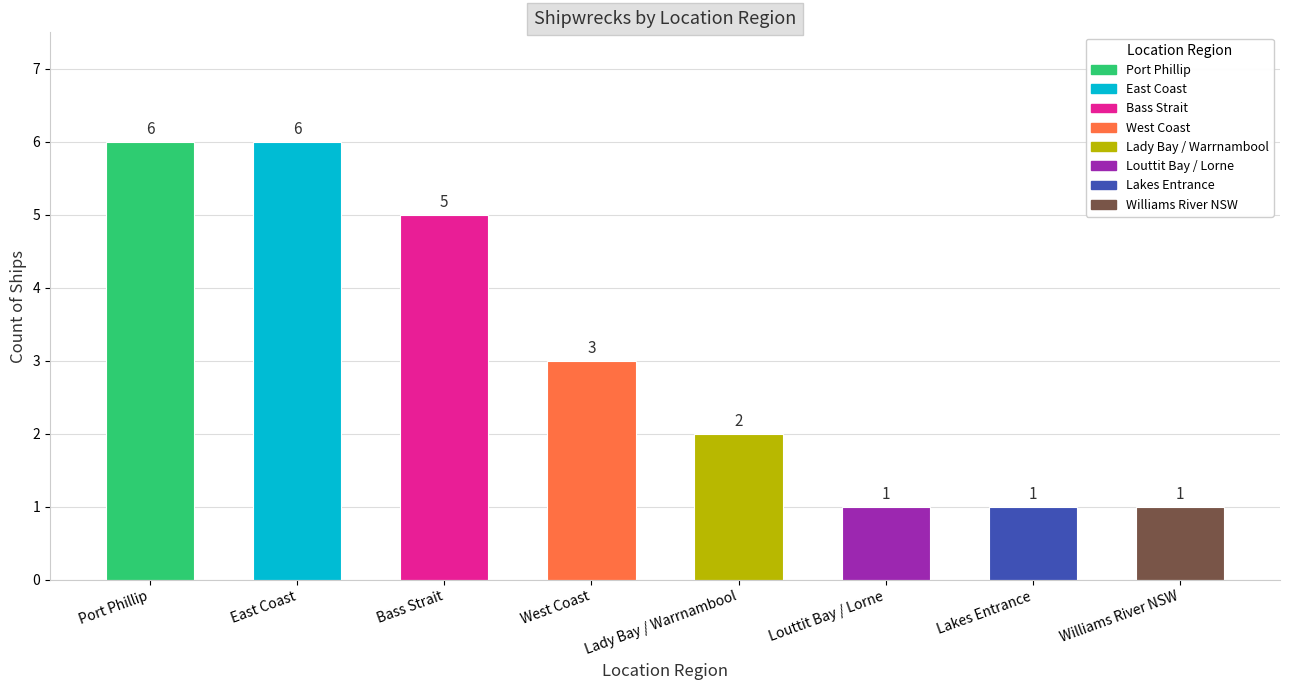

Where is the data nearest to the value 3?

West Coast